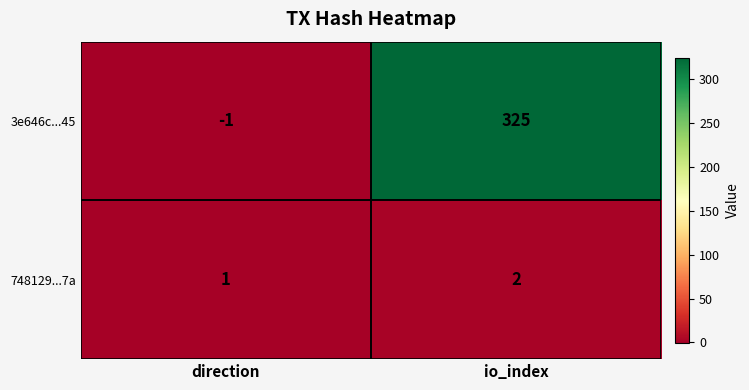

At which category is the sum across all series the highest?

io_index